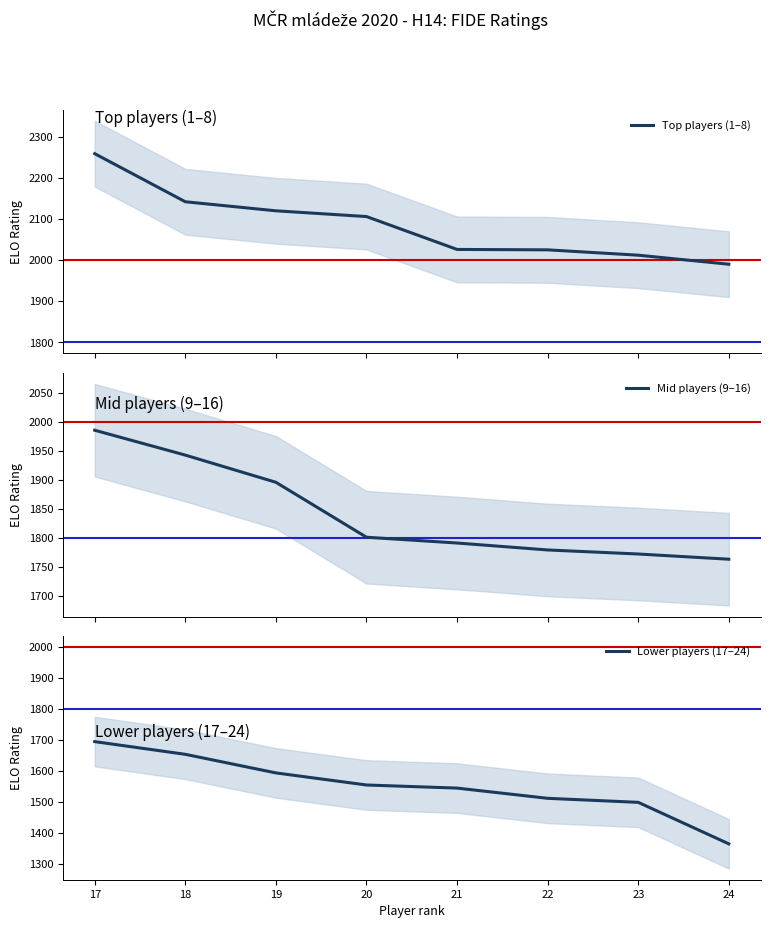

The value of Lower players (17–24) at 18 is 2668. True or false?

False